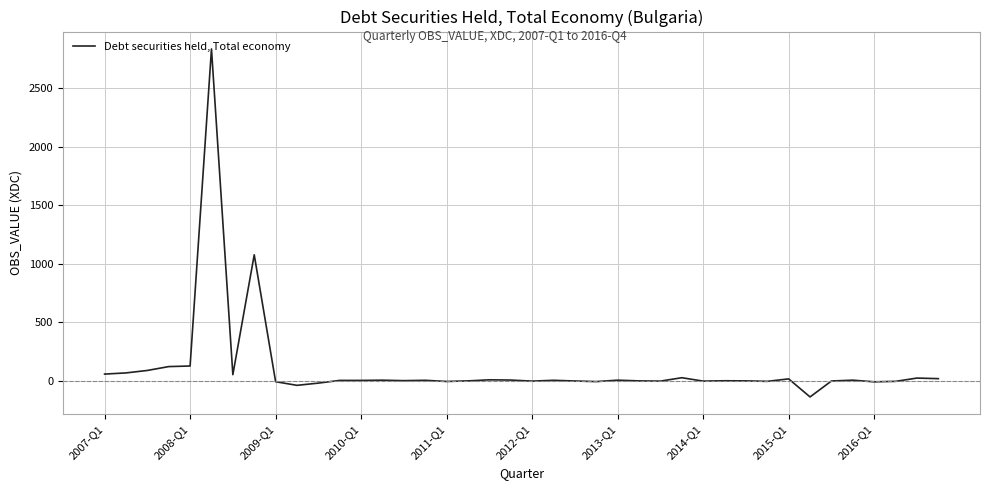

What is the smallest value displayed?

-137